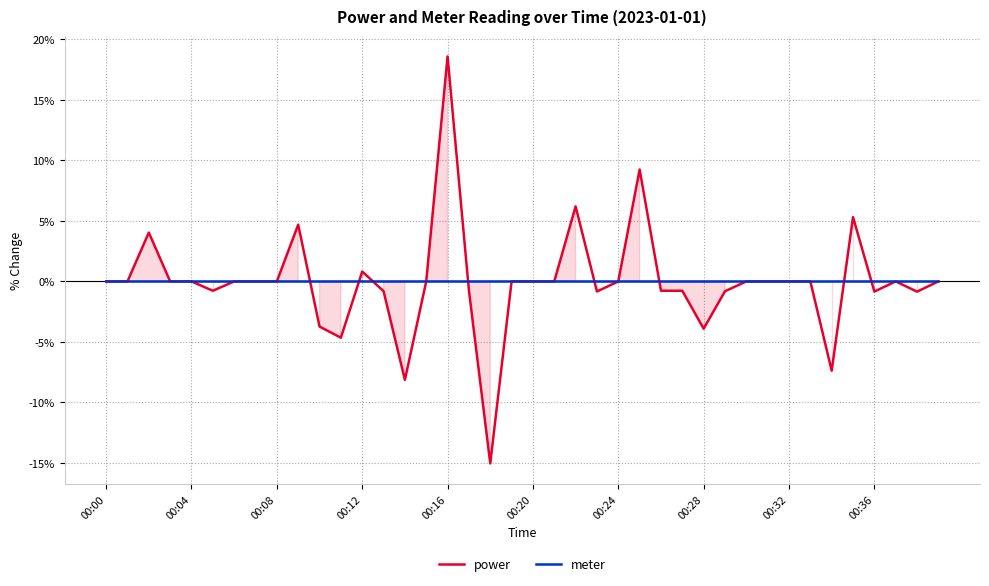

Is it true that meter equals 0.0 at 00:08?

True